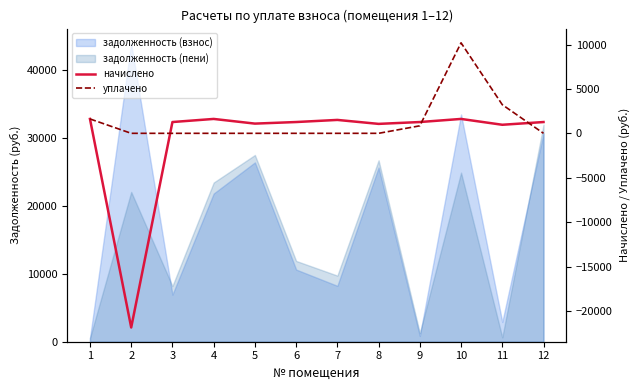

At which category is the sum across all series the highest?

10